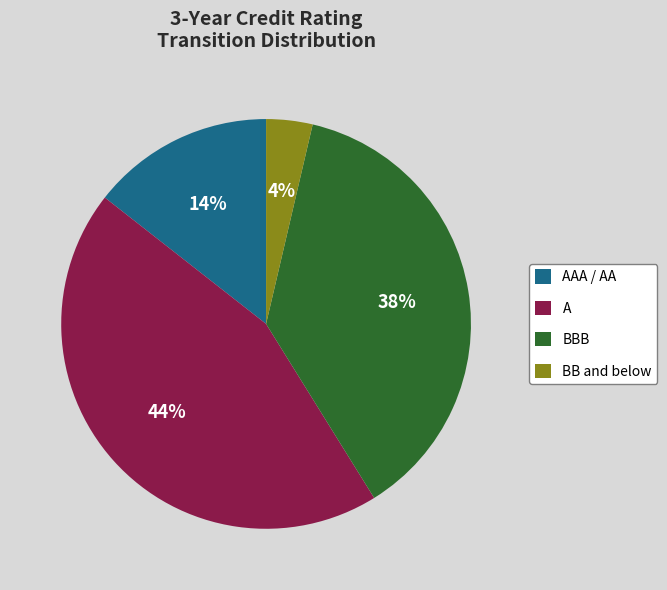

To the nearest percent, what percentage of the pie is A?

44%